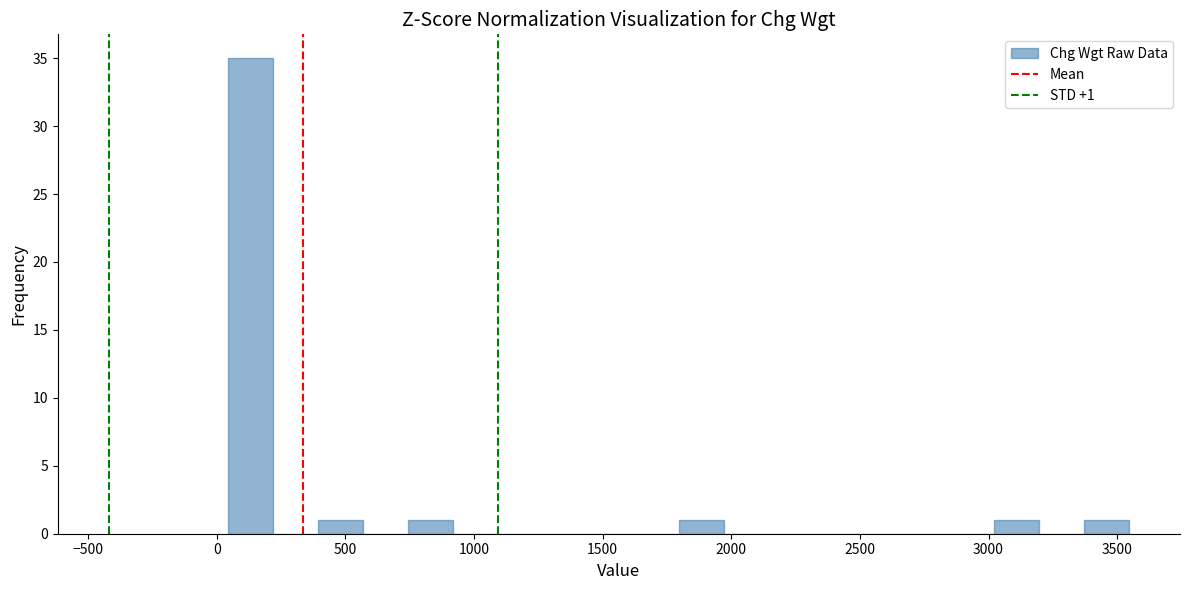

Around what value on the x-axis is the tallest bar? Give the approximate position of its centre, as read against the axis.

150